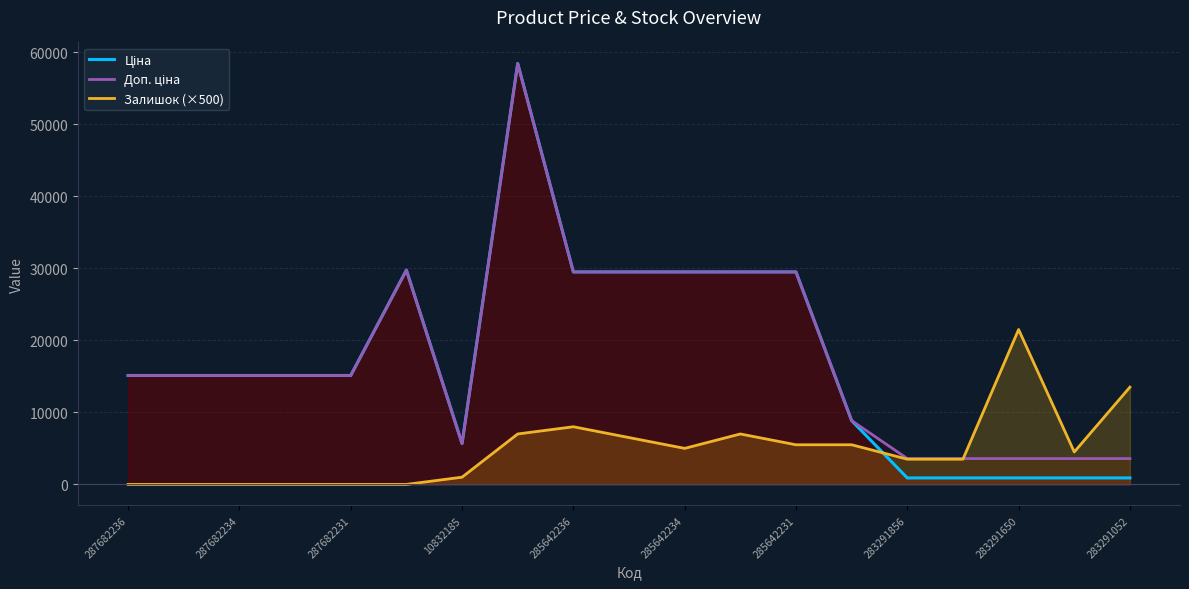

How many values in the Залишок (×500) series exceed 4500?

9